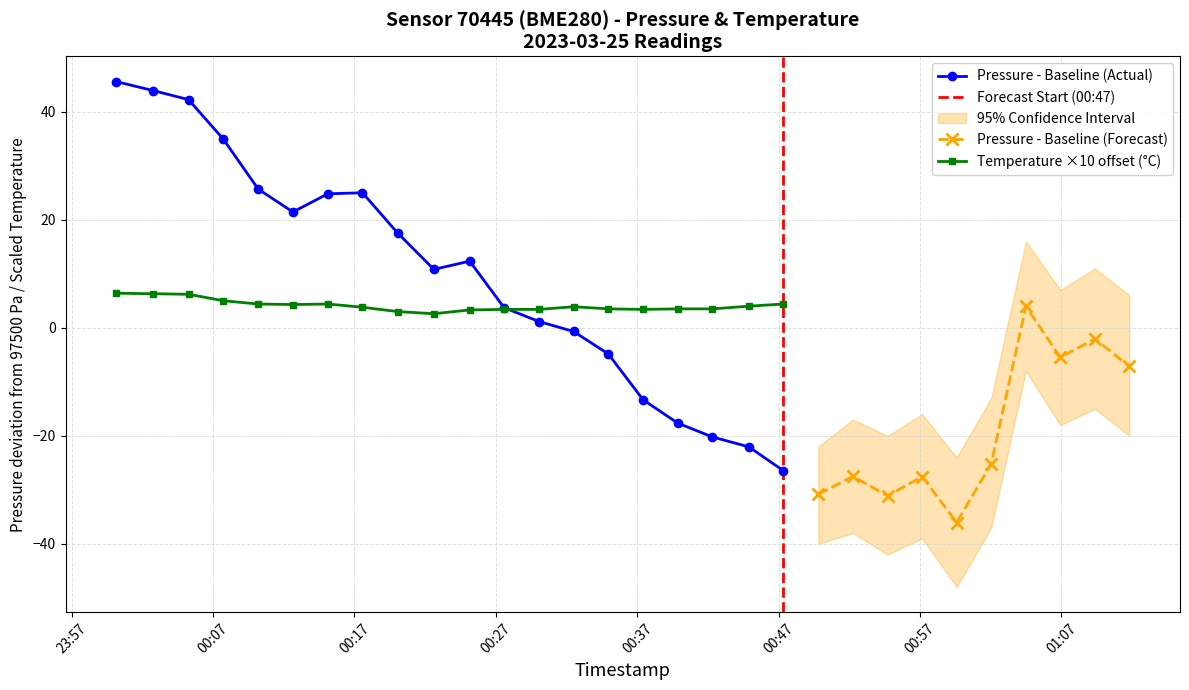

At which category is the sum across all series the highest?

2023-03-25T00:00:09